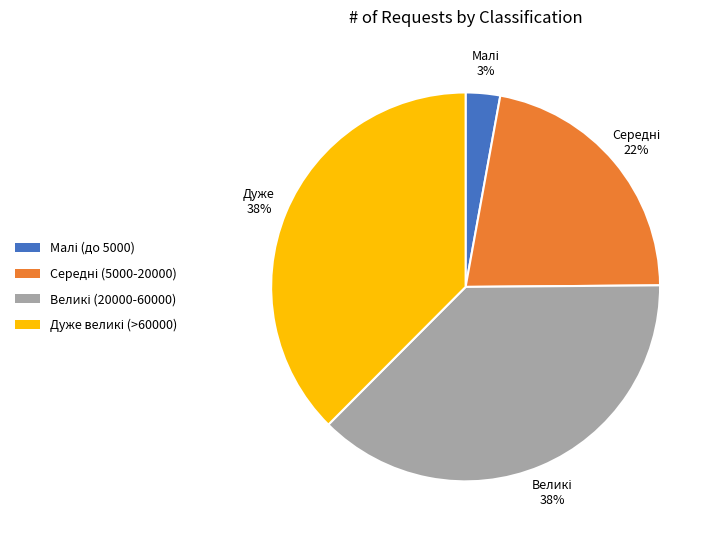

Is there a majority slice in this chart?

No